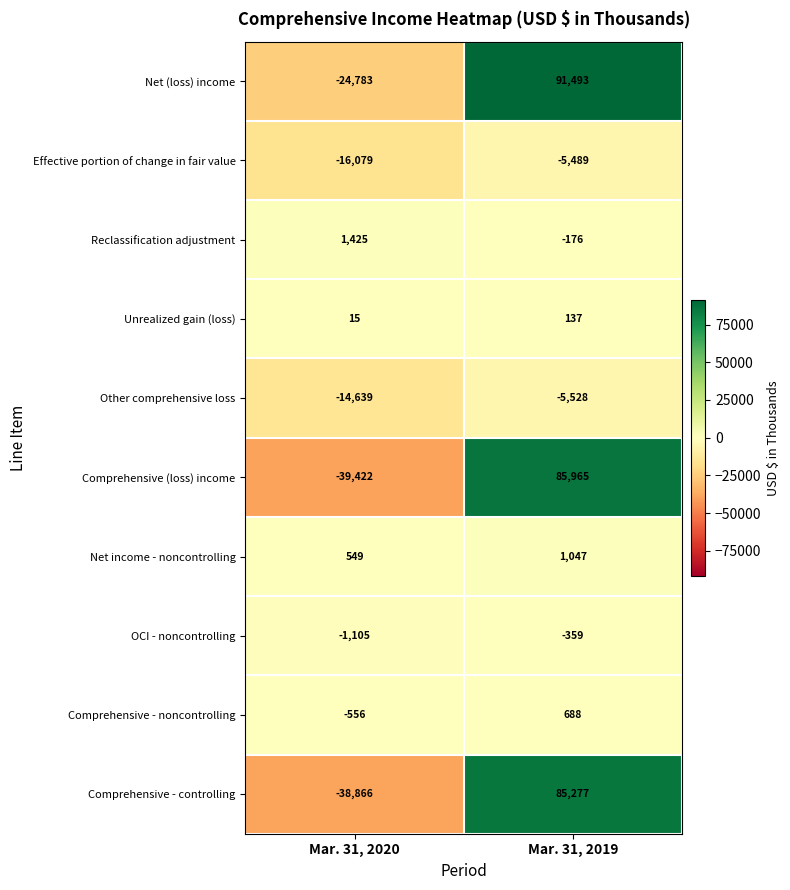

What is the approximate value of Comprehensive - controlling at Mar. 31, 2019, to the nearest 100?

85300